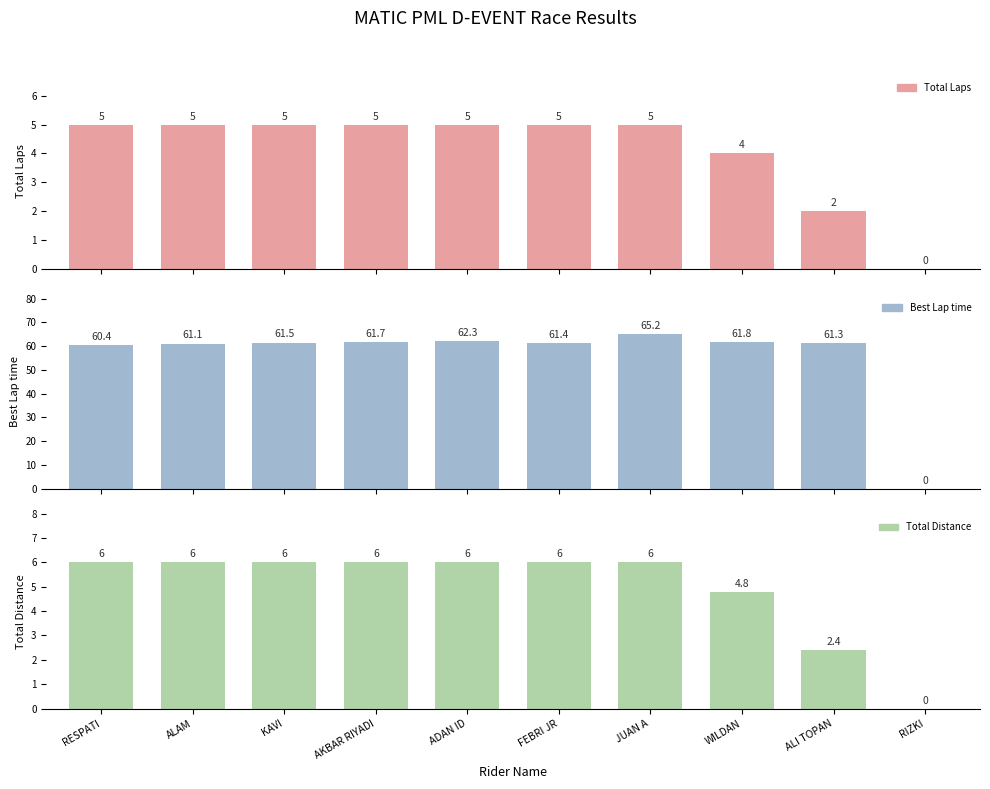

At which label does Best Lap time first exceed 61?

ALAM